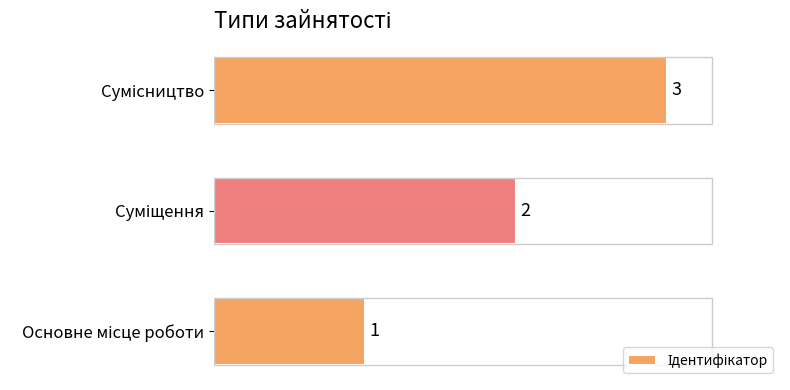

How many values are between 1 and 3?

3